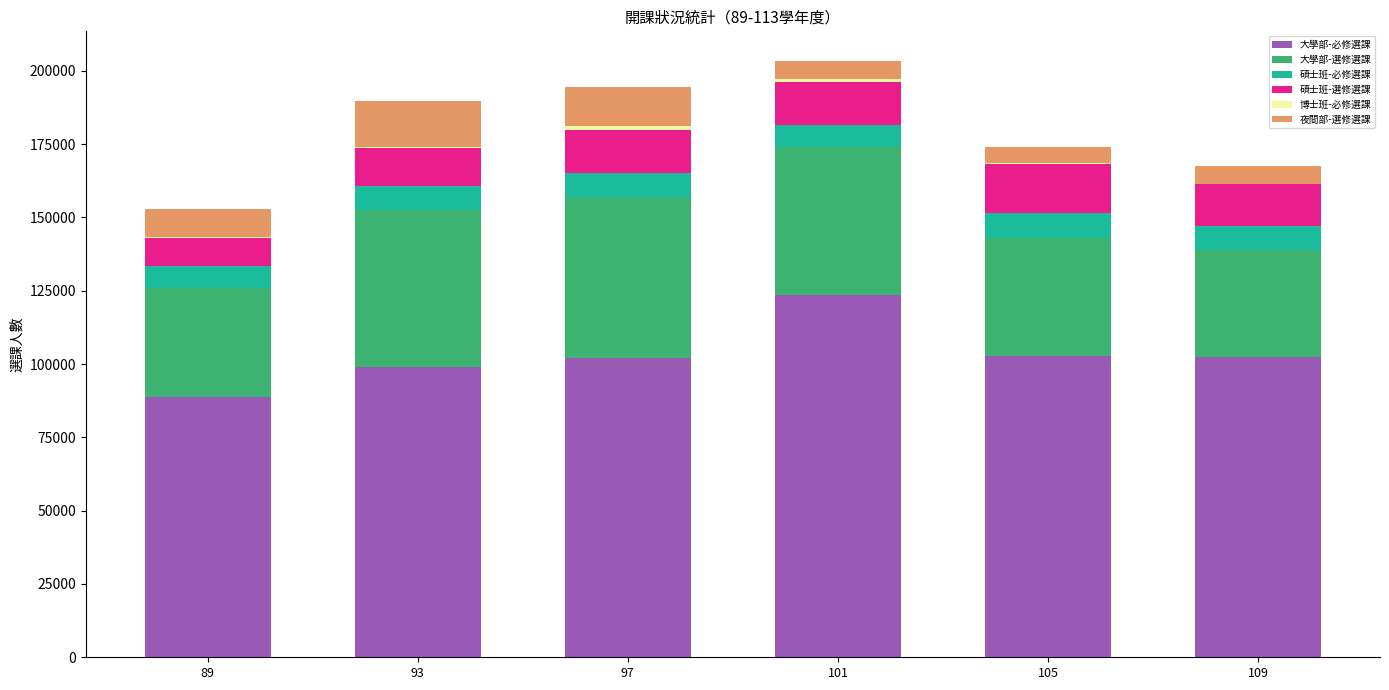

What is the maximum value for 大學部-必修選課?

123530